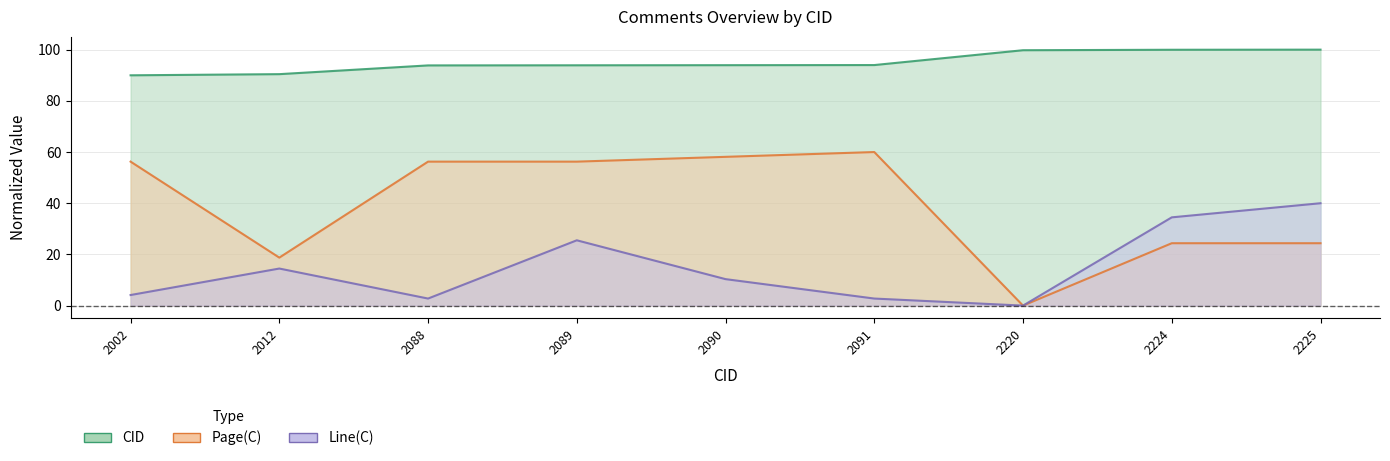

Rank the series at 2088 from lowest to highest value.

Line(C), Page(C), CID